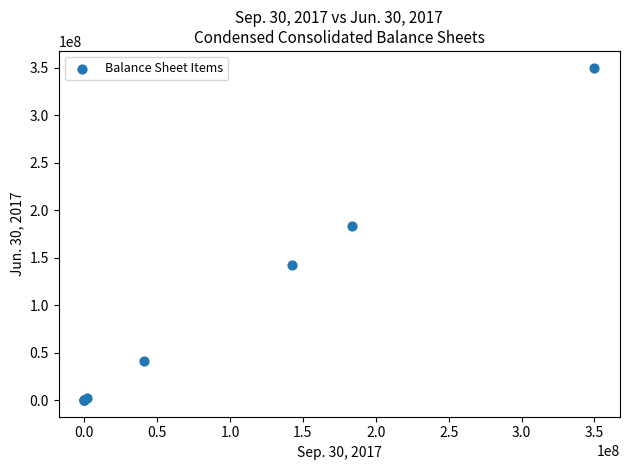

What Y value in the scatter plot is closest to 175000000?

183260958.0